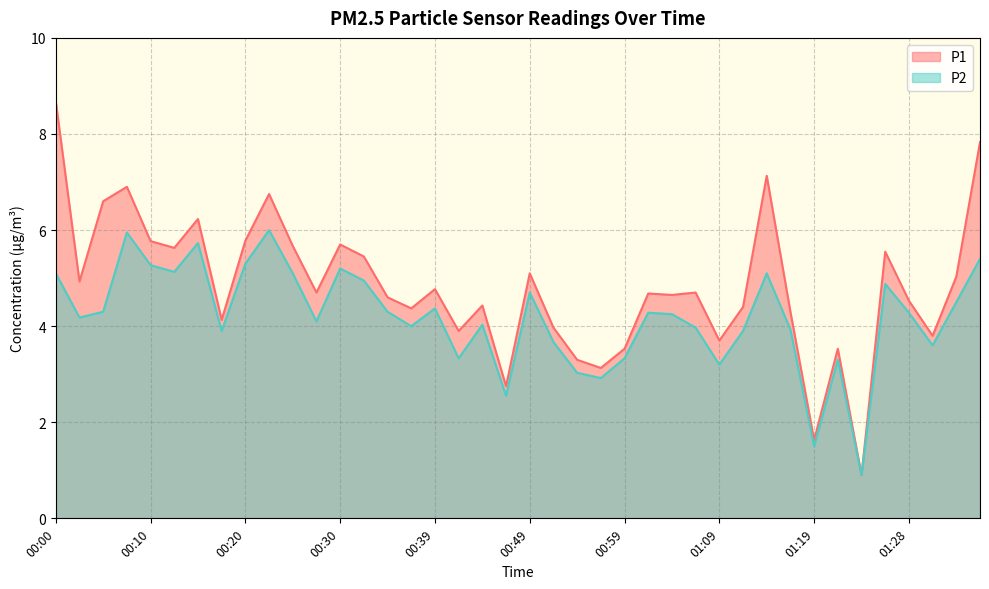

True or false: P2 and P1 intersect in this chart.

False